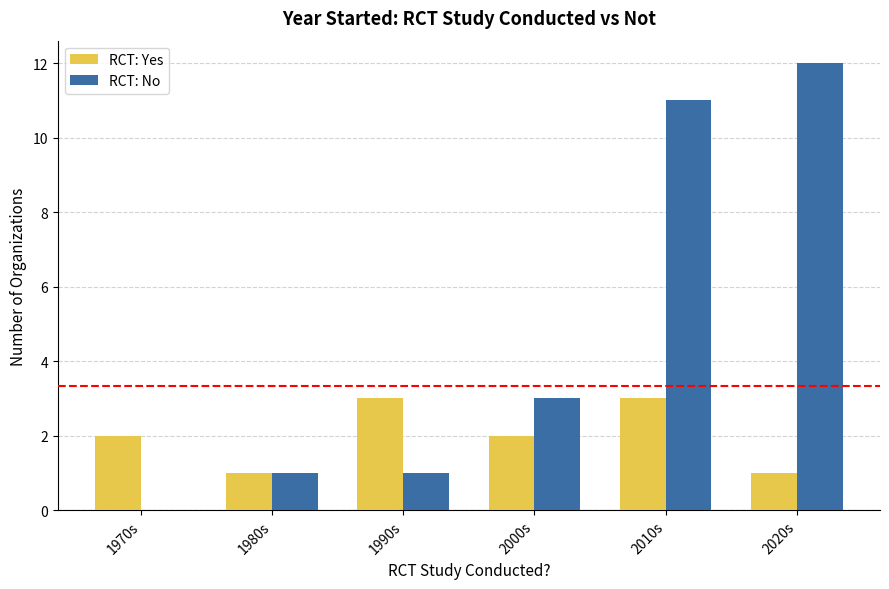

What is the sum of all RCT: No values?

28